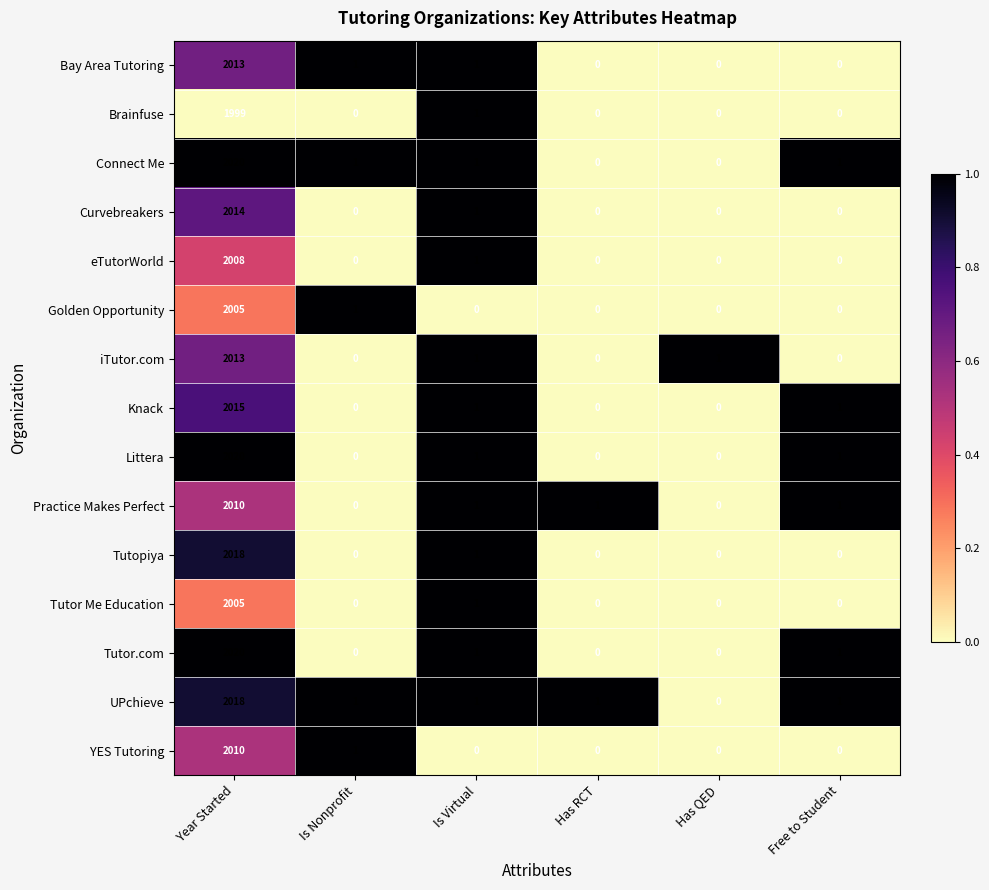

The Tutor.com series shows 2 at Free to Student. True or false?

False